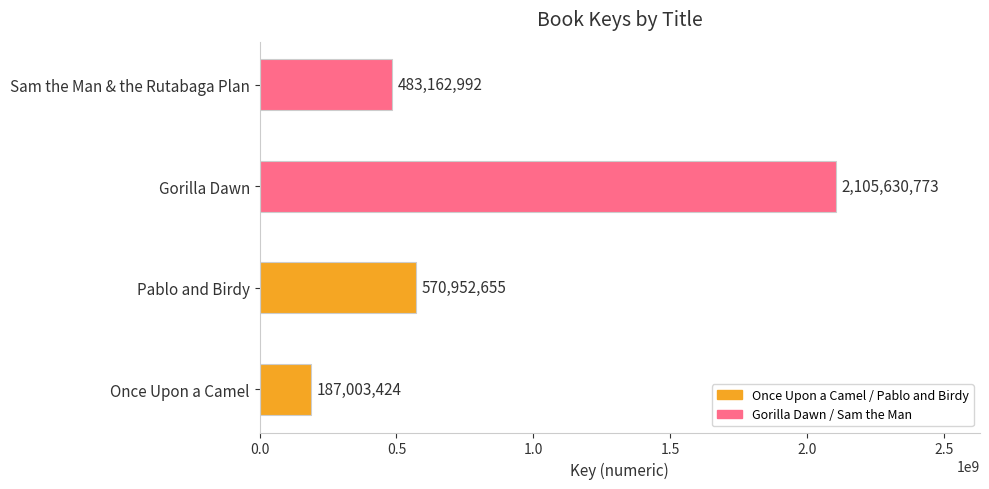

What is the smallest value displayed?

187003424